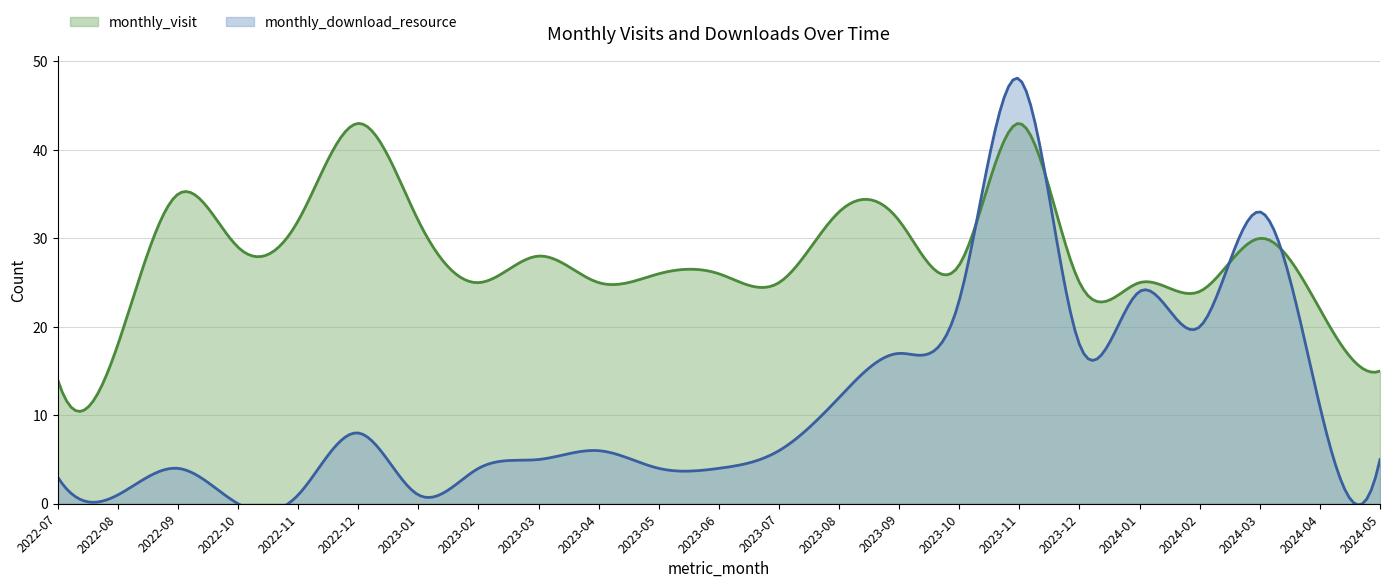

Which has a higher value, 2023-04 or 2023-01?

2023-01